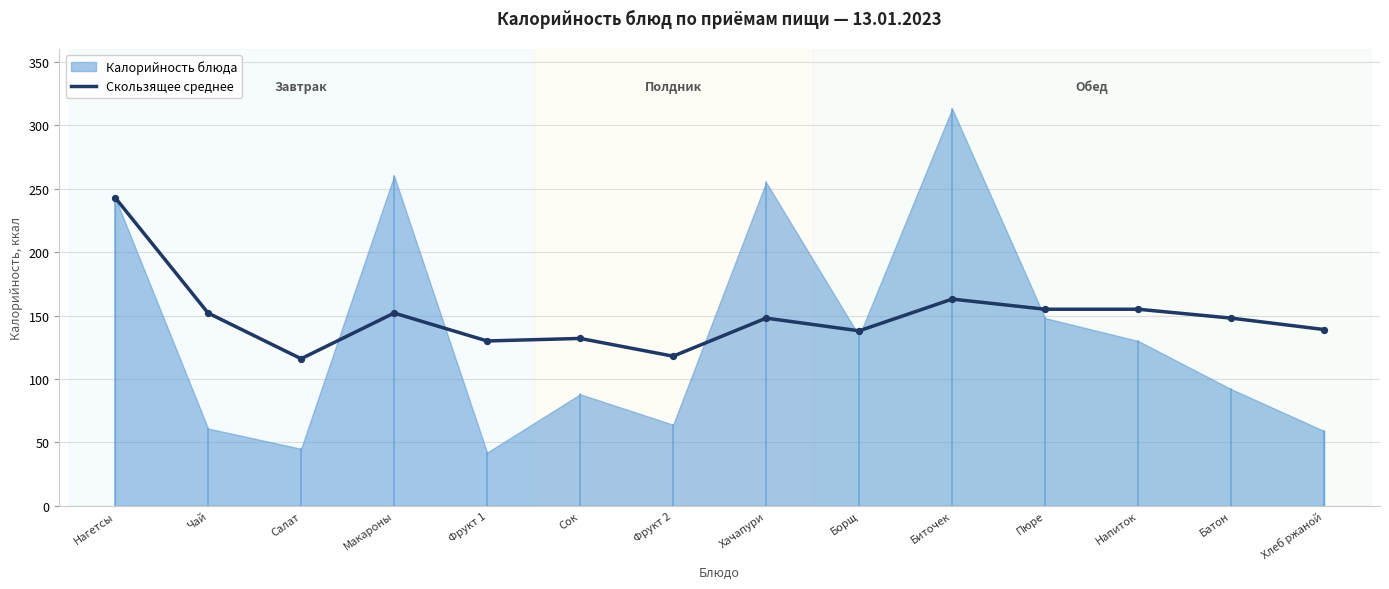

Which has a higher value, Пюре or Биточек?

Биточек